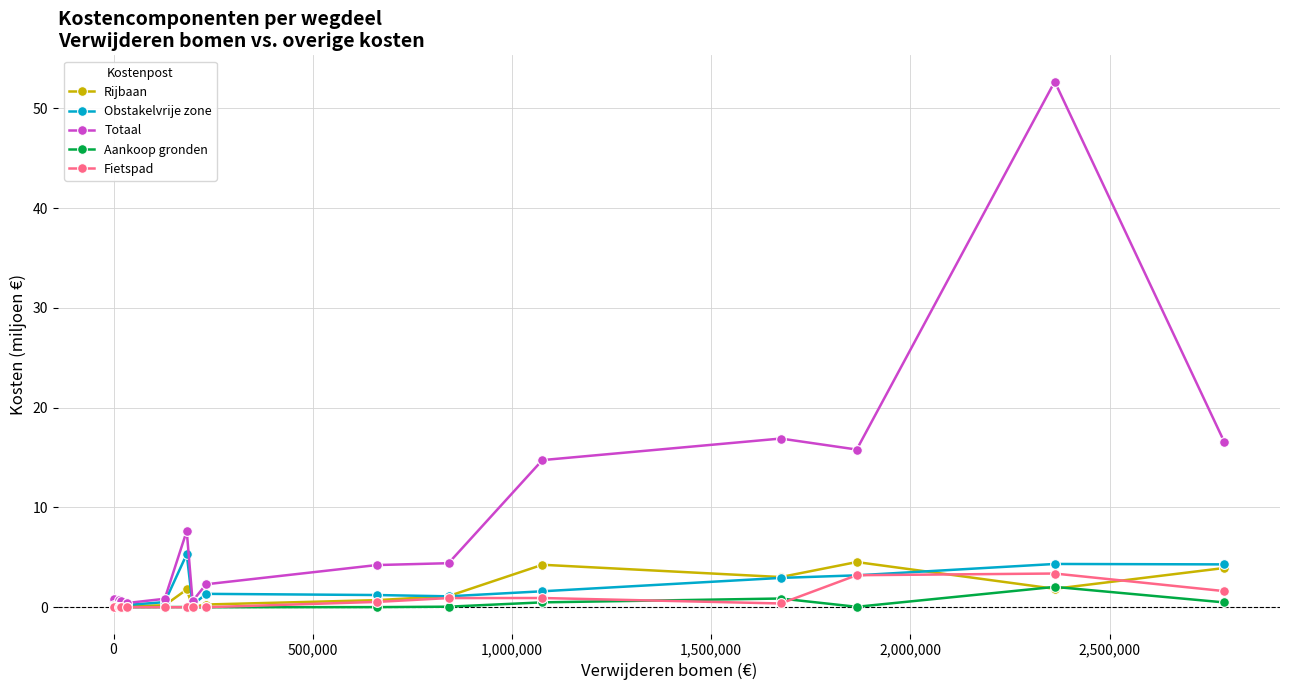

What is the sum of all Rijbaan values?

23.0